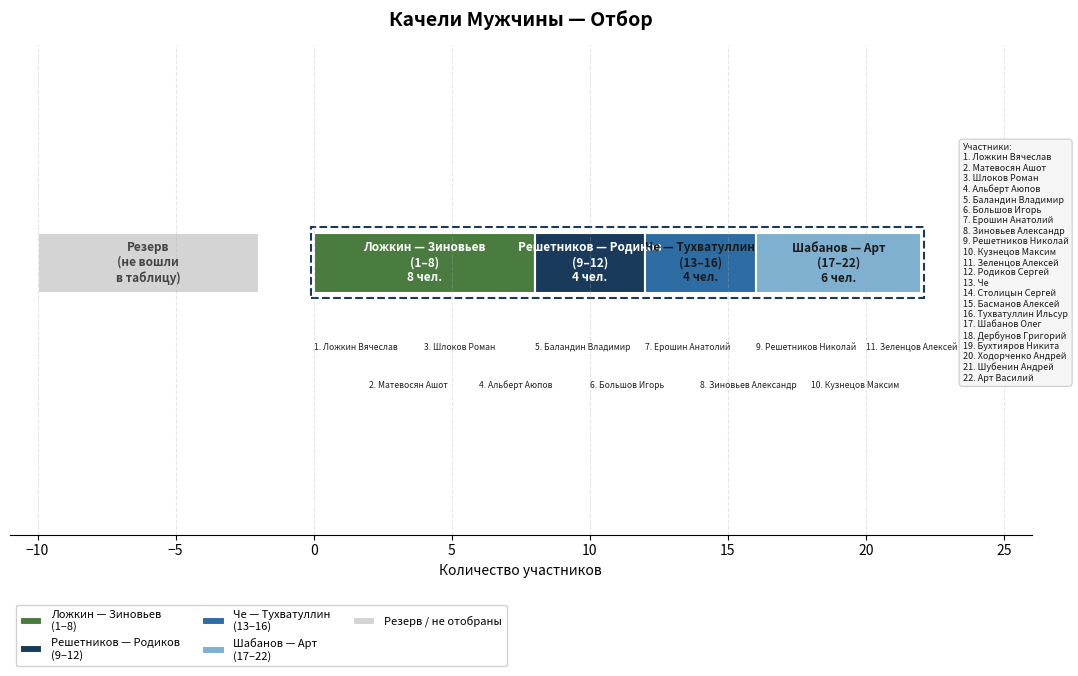

At which category does the chart reach its peak across all series?

Арт Василий